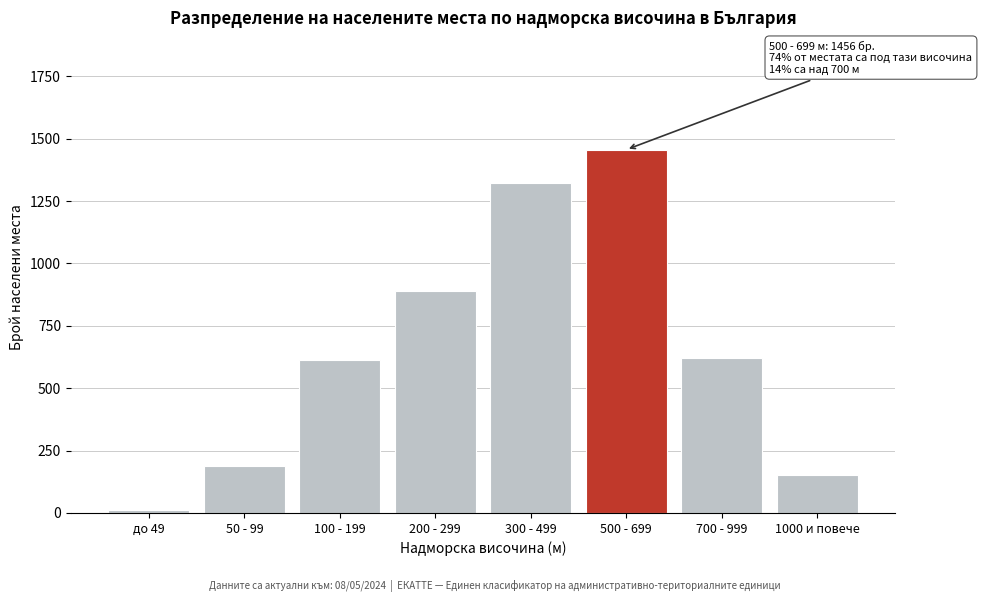

Reading left to right, what are all the values shown in this chart?

до 49=12	50 - 99=187	100 - 199=612	200 - 299=891	300 - 499=1324	500 - 699=1456	700 - 999=623	1000 и повече=154